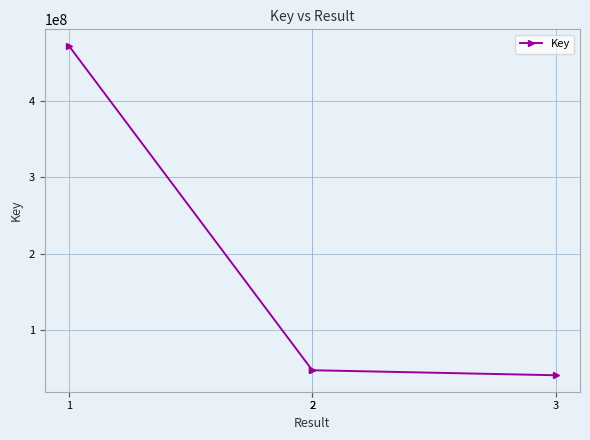

How many data points are less than 47646292?

1